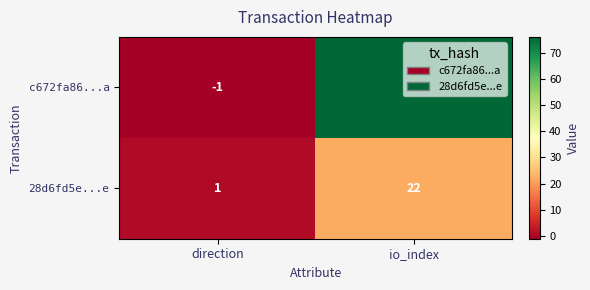

Rank the series by their average value, from highest to lowest.

c672fa86...a, 28d6fd5e...e